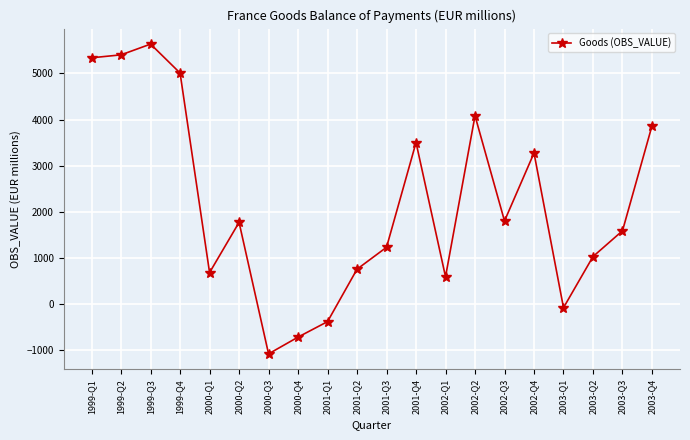

How many values are above zero?

16